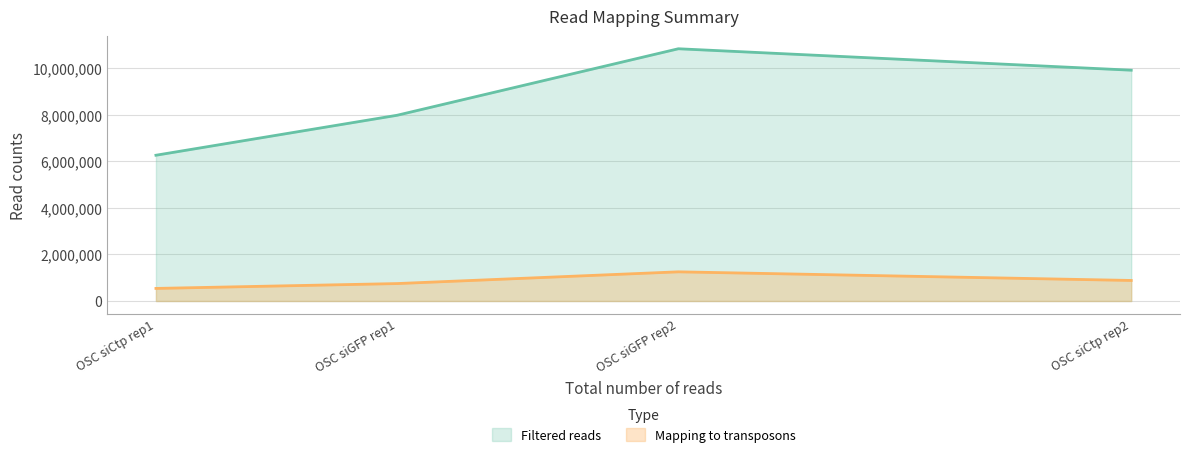

What is the difference between the maximum and minimum values in the Filtered reads series?

4577732